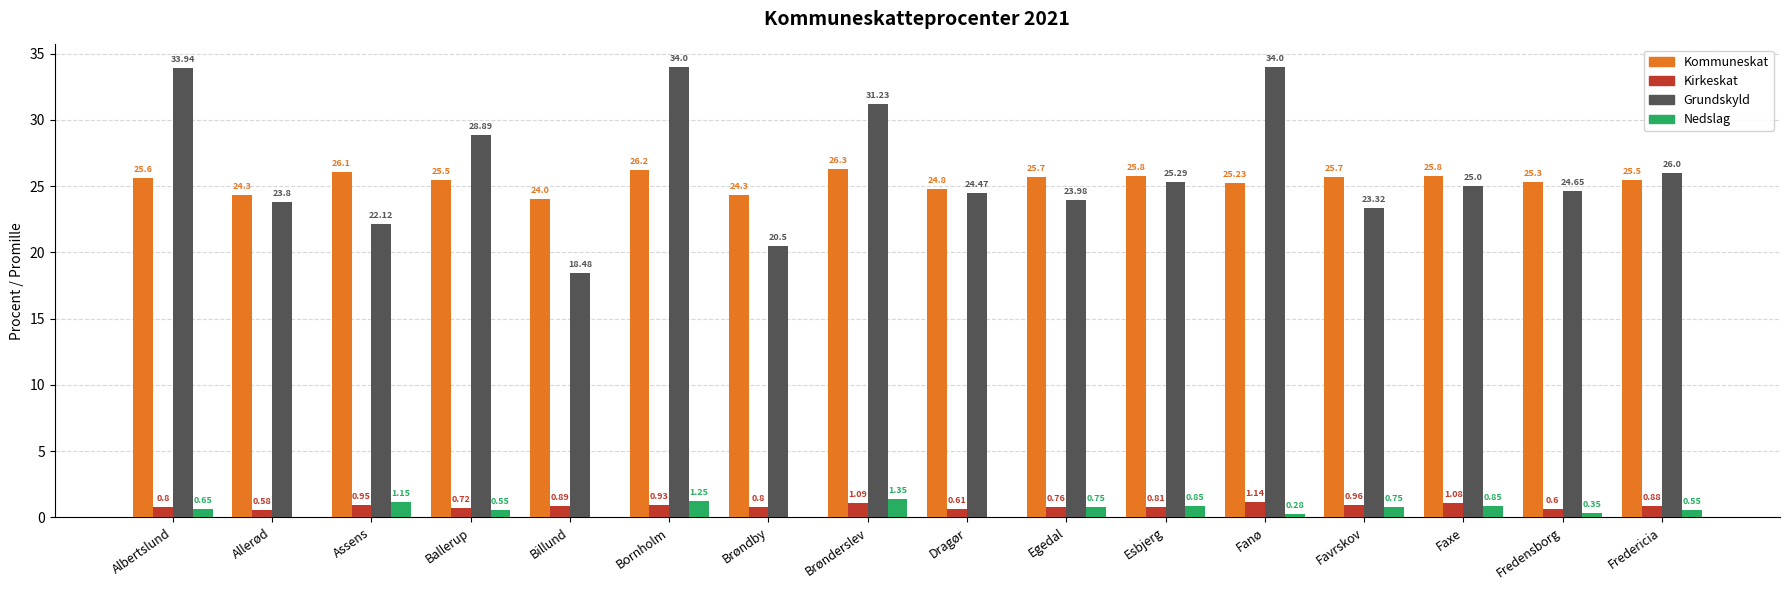

How many groups of bars are there?

16